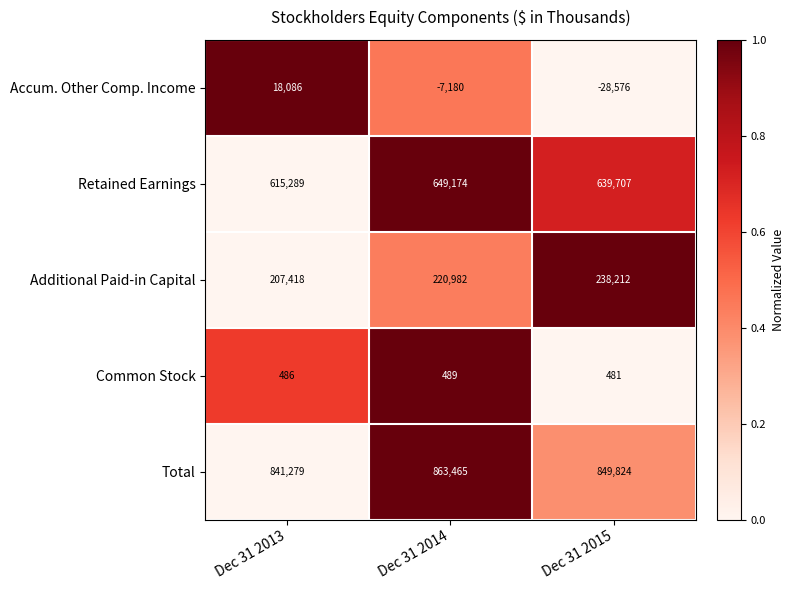

At which category is the sum across all series the highest?

Dec 31 2014